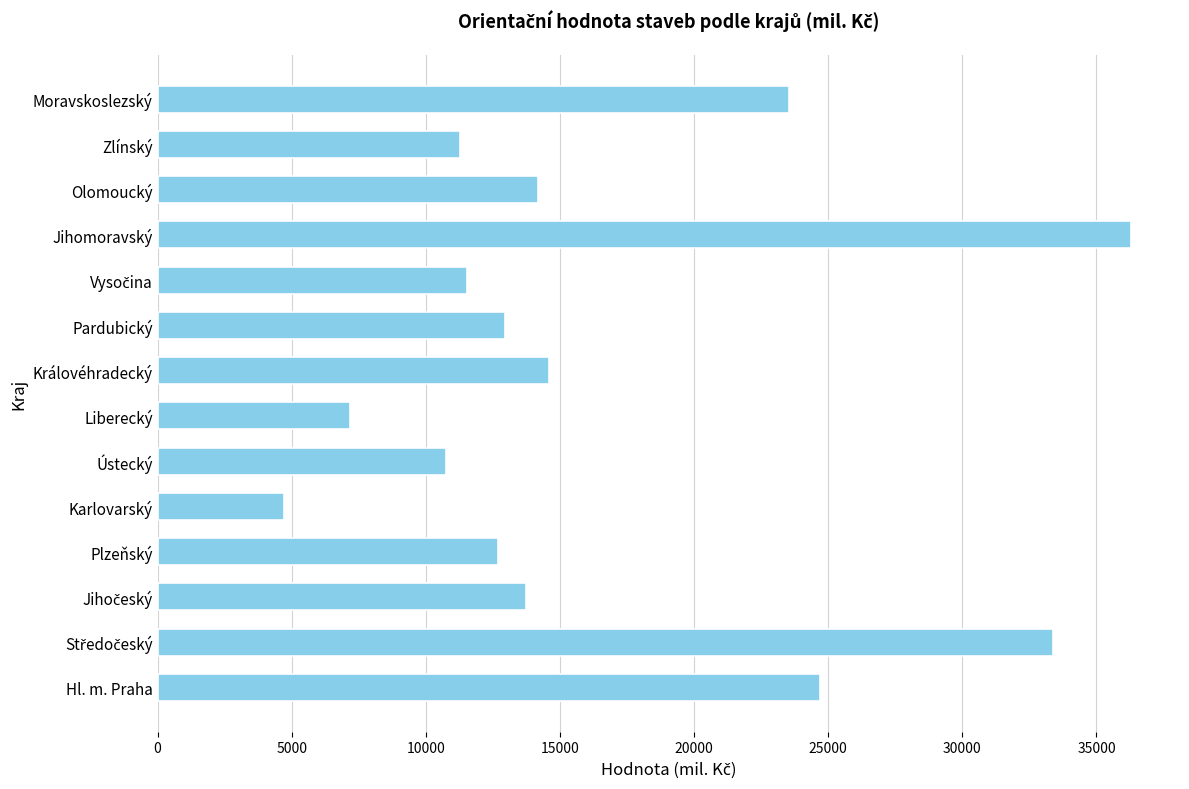

Which has a higher value, Hl. m. Praha or Zlínský?

Hl. m. Praha